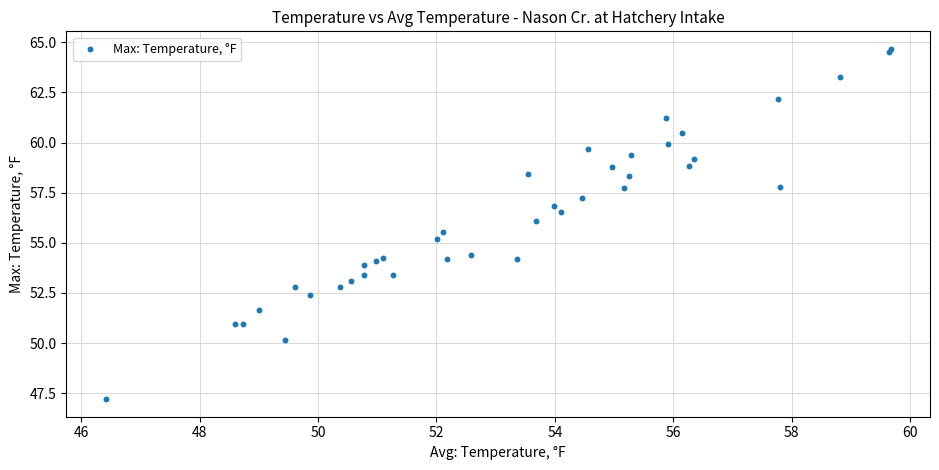

What Y value in the scatter plot is closest to 55?

55.2